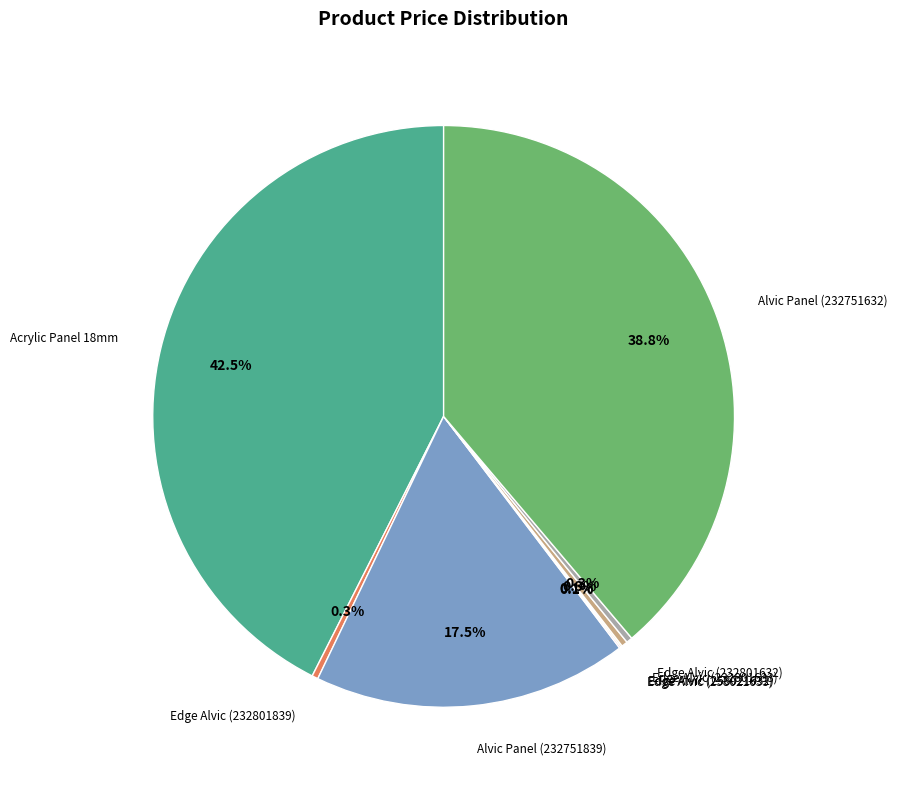

Is there a majority slice in this chart?

No